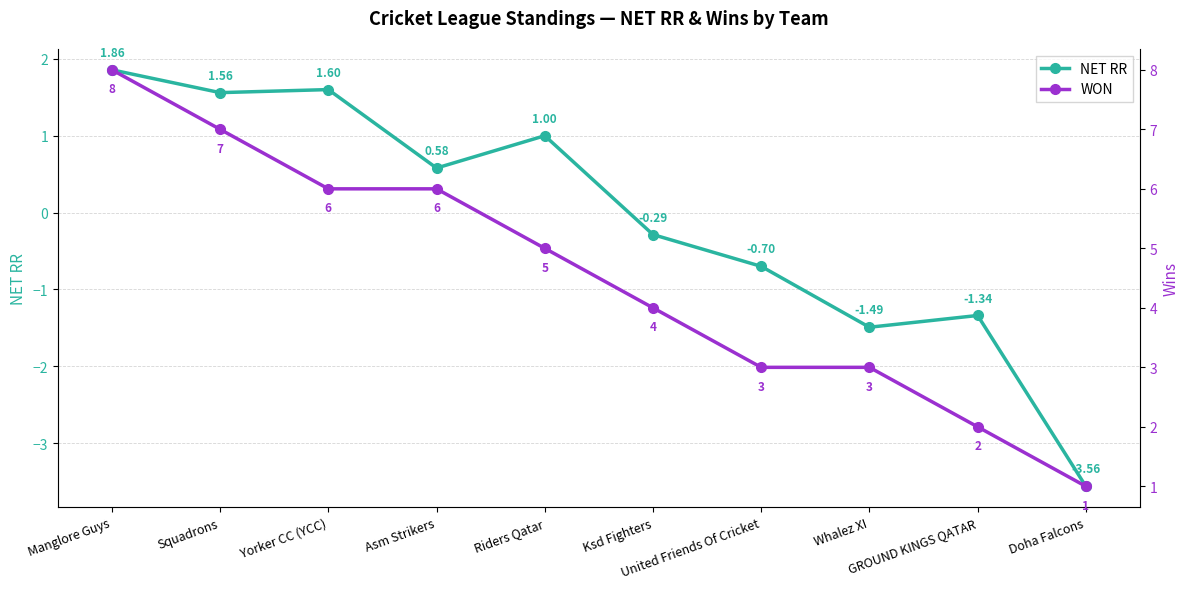

How many lines are shown in the chart?

2